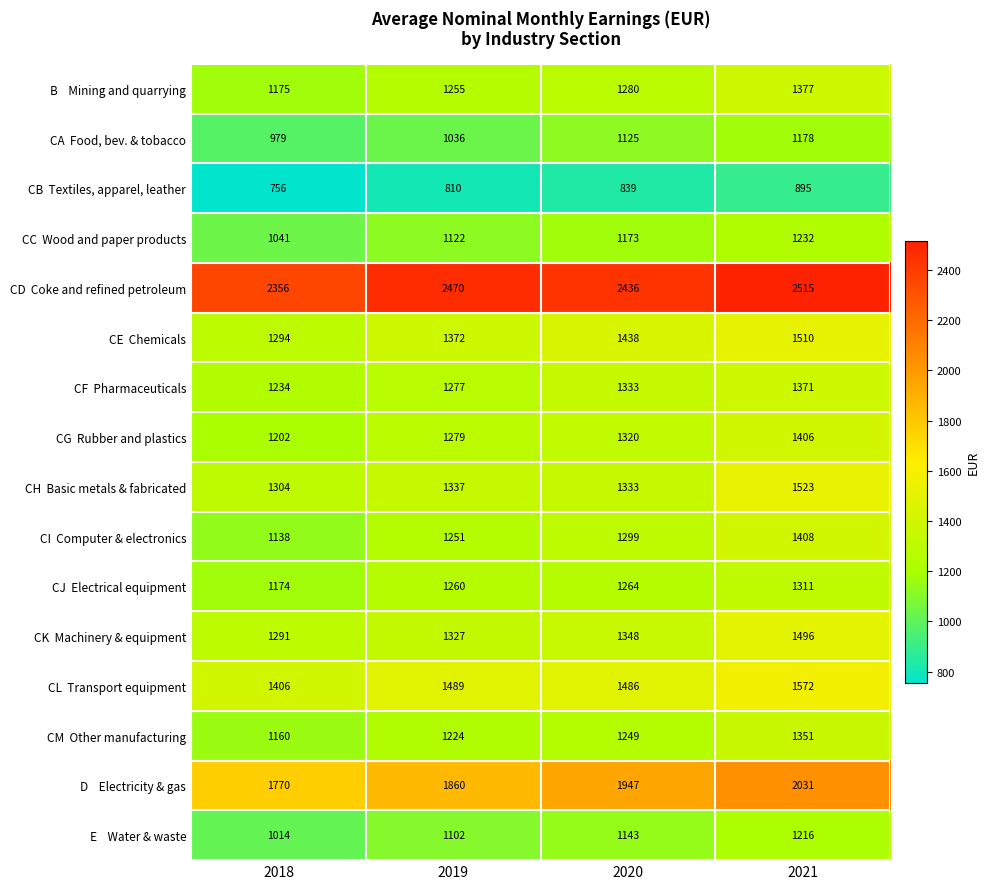

Which category has the lowest value across all series?

2018